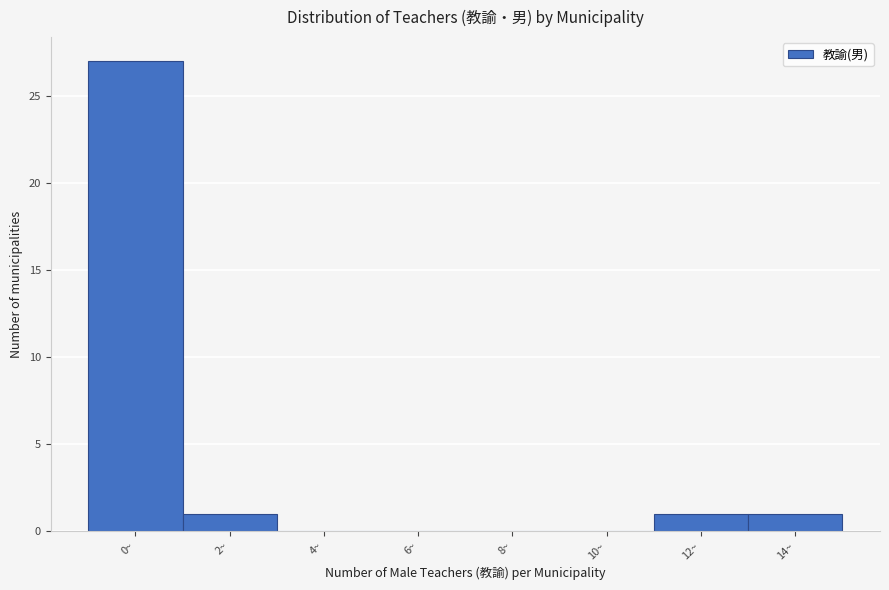

Reading left to right, list all the values displayed in this chart.

0~=27	2~=1	4~=0	6~=0	8~=0	10~=0	12~=1	14~=1